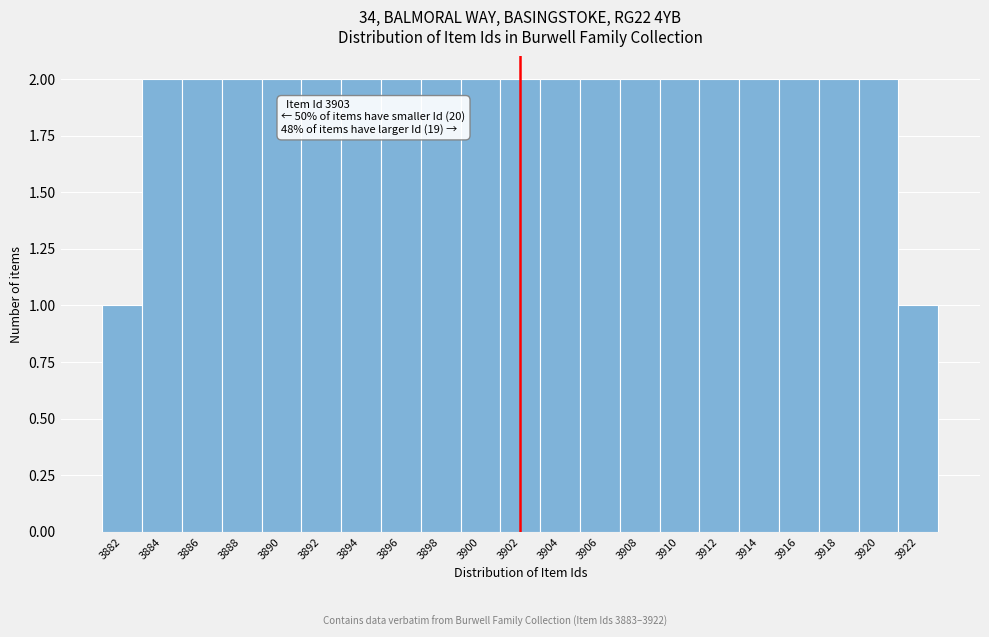

Reading right to left, what are all the values shown in this chart?

3922=1	3920=2	3918=2	3916=2	3914=2	3912=2	3910=2	3908=2	3906=2	3904=2	3902=2	3900=2	3898=2	3896=2	3894=2	3892=2	3890=2	3888=2	3886=2	3884=2	3882=1